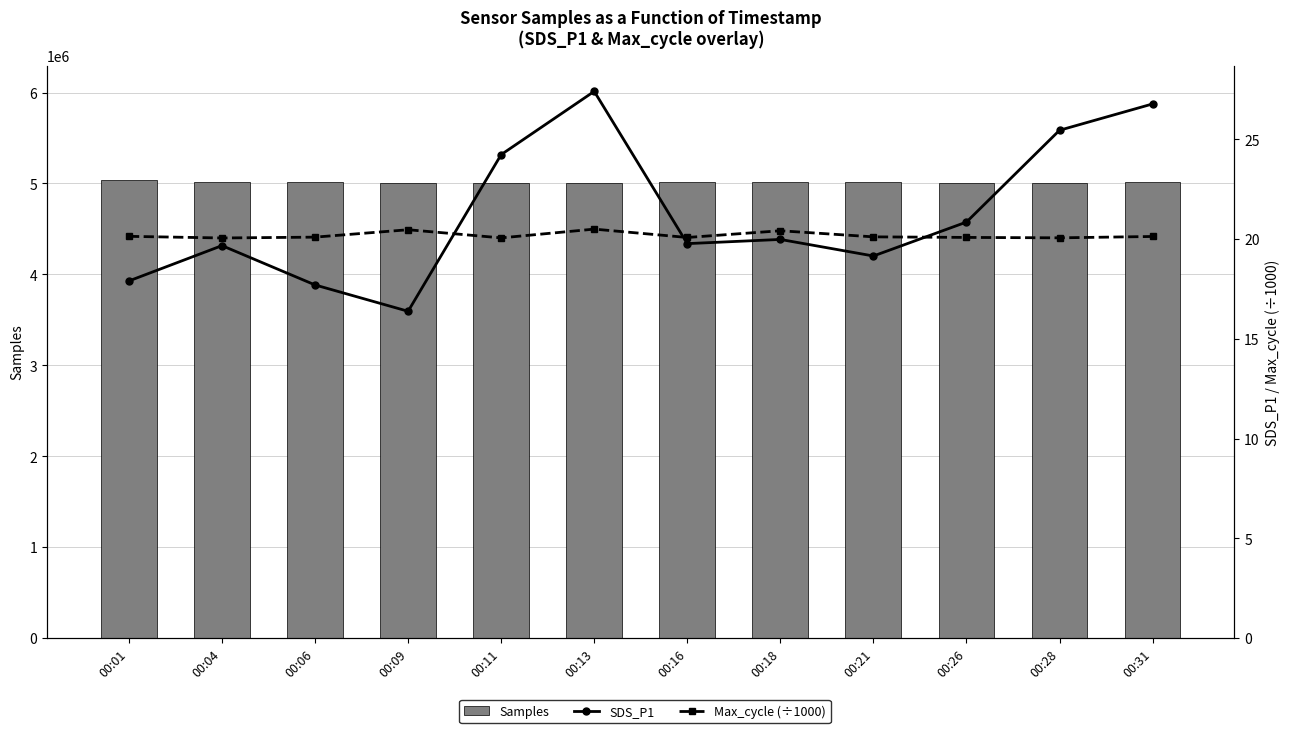

What is the lowest value of the SDS_P1 series?

16.4